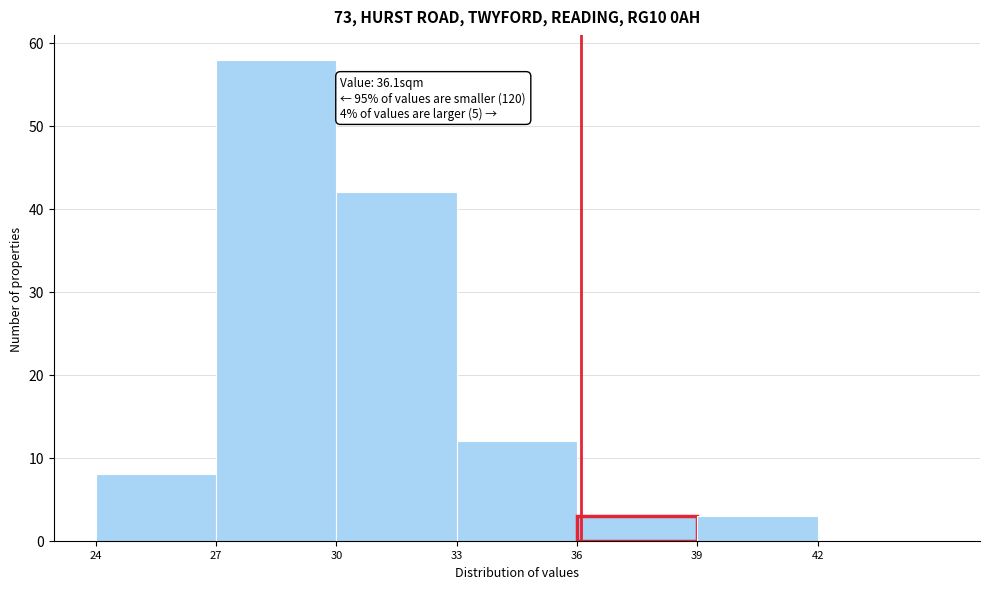

Over which range of the x-axis is the bar tallest?

27 to 30